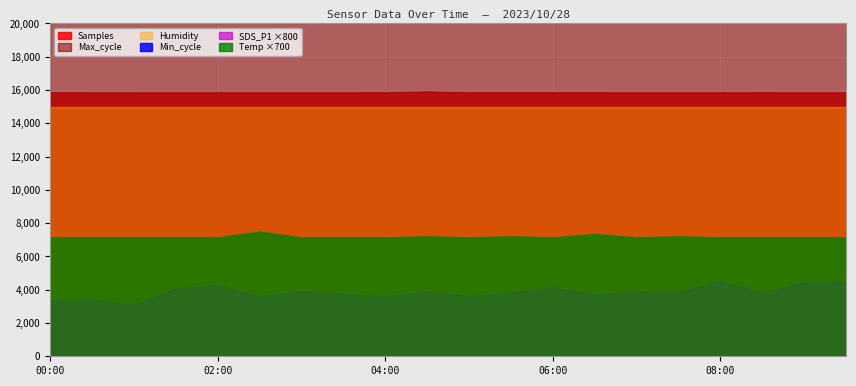

Where is the first local maximum for Temp?

02:30